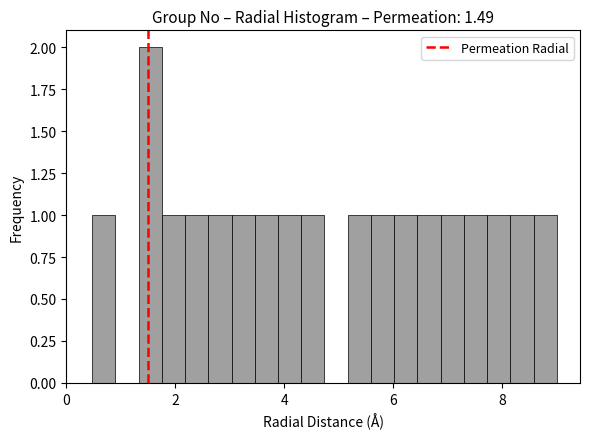

Read against the x-axis, roughly where is the centre of the tallest bar?

1.6